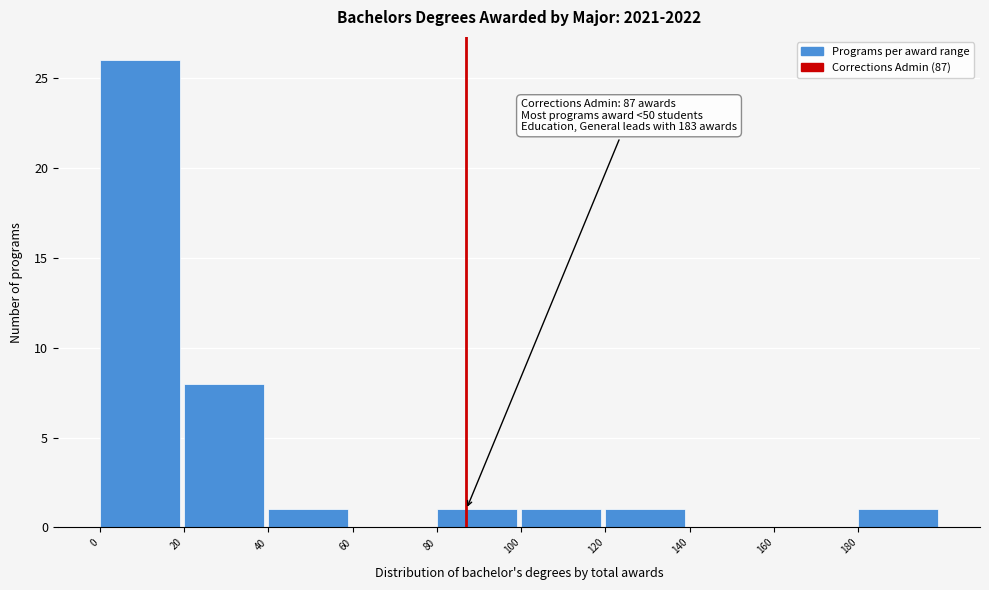

Over which range of the x-axis is the bar tallest?

0 to 20